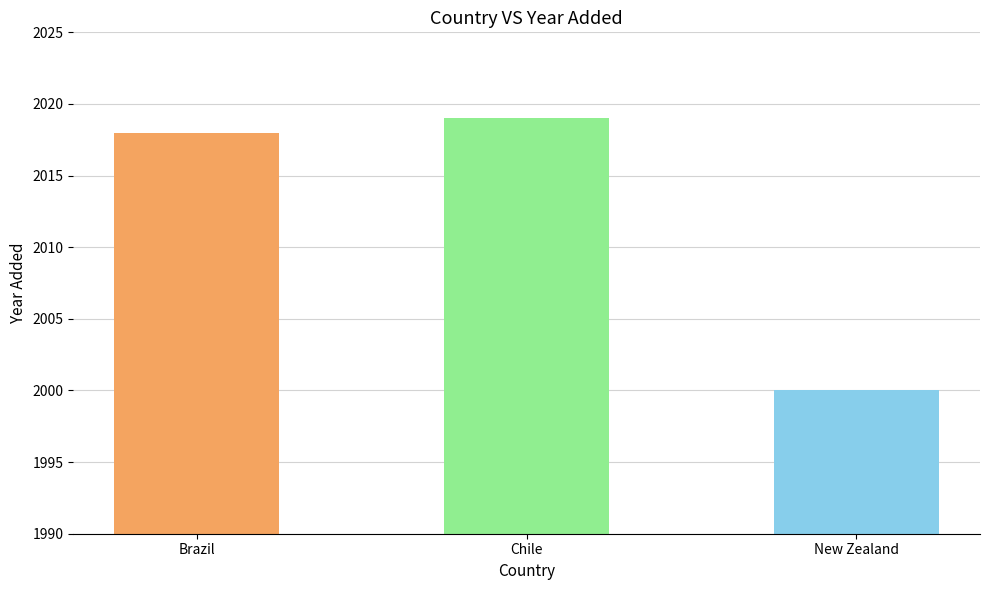

What is the average value?

2012